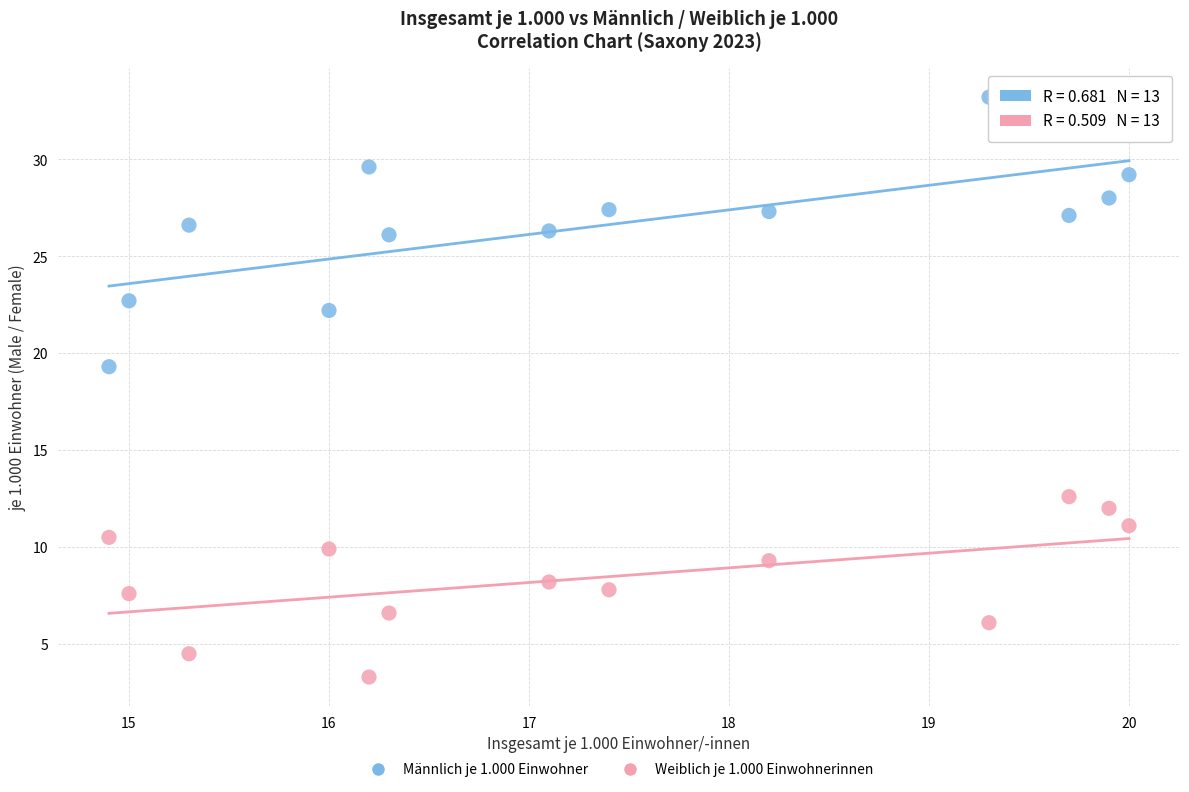

What are all the series names shown in the legend?

Männlich je 1.000 Einwohner, Weiblich je 1.000 Einwohnerinnen